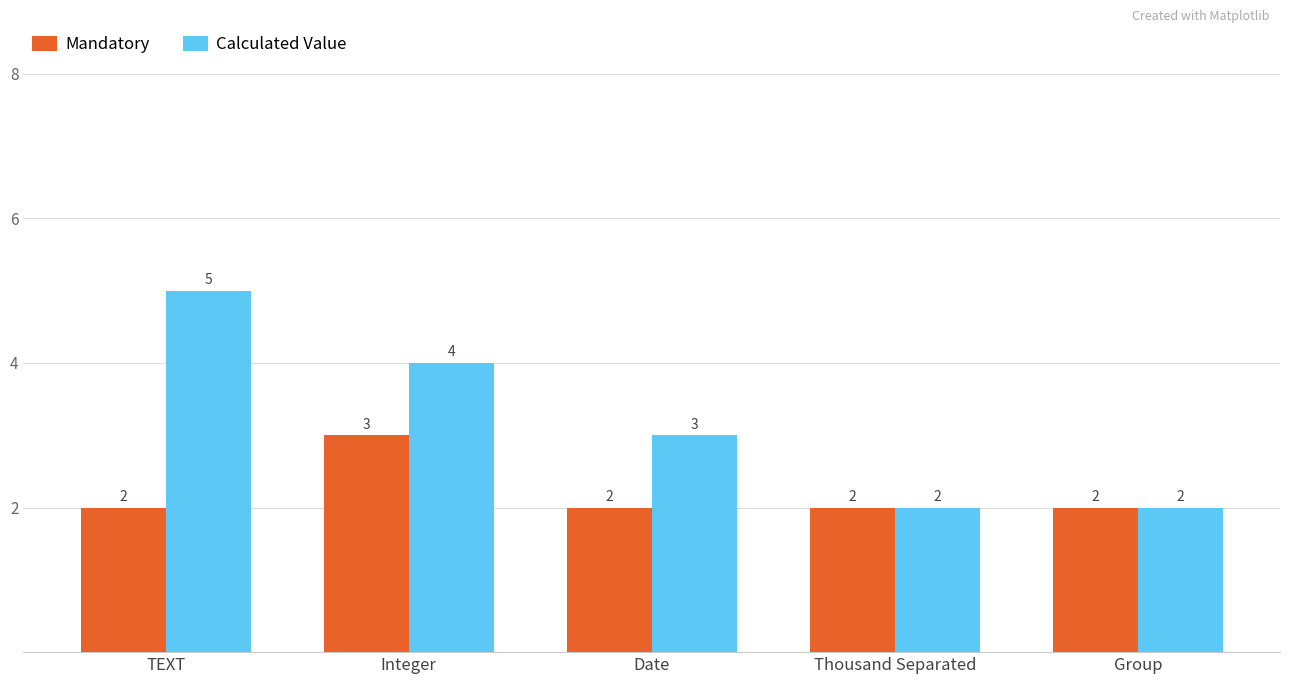

Which series has the largest total across all categories?

Calculated Value